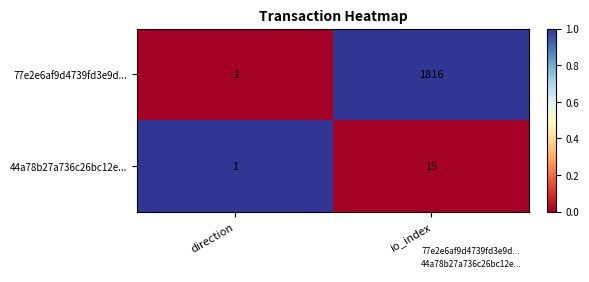

At how many categories does at least one series exceed 0?

2